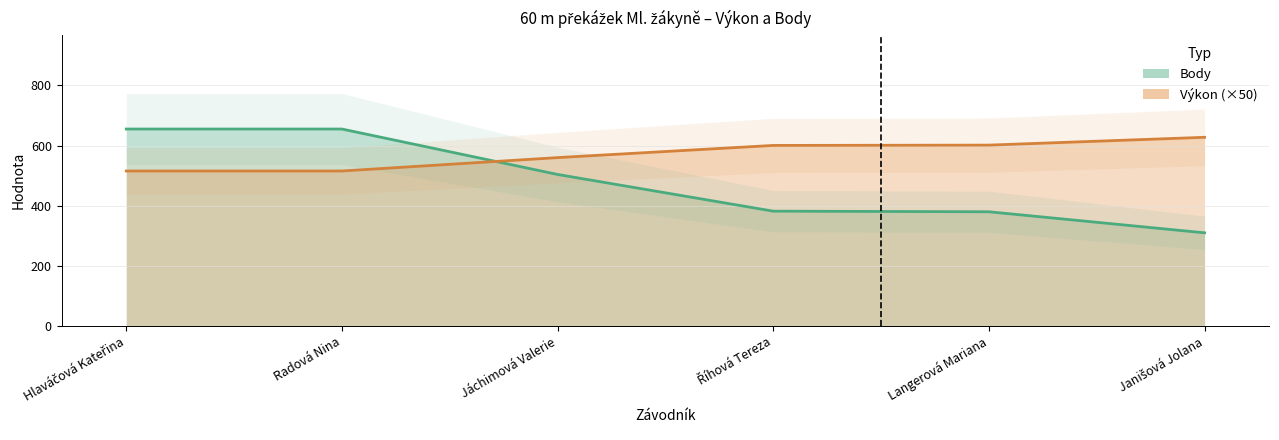

What is the total value across all series at Radová Nina?

1170.5